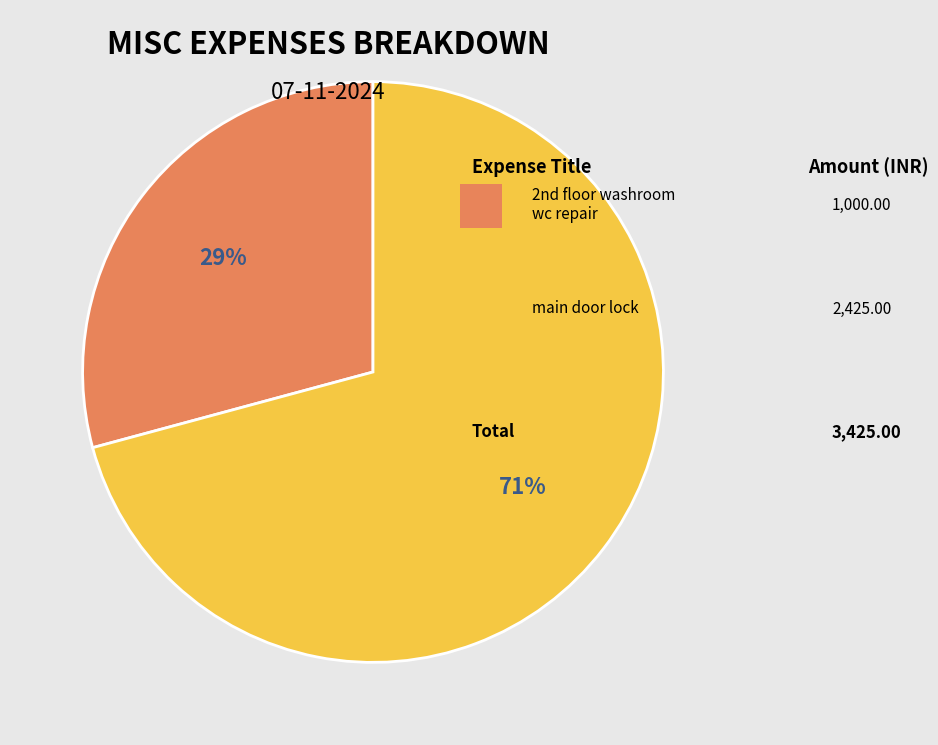

To the nearest percent, what is the difference between the largest and smallest slice percentages?

42%